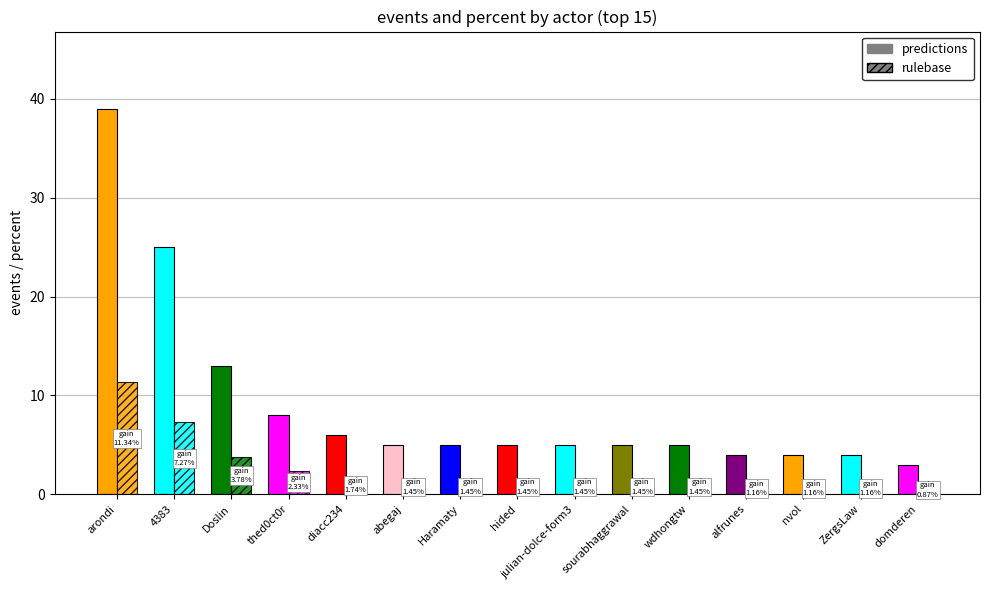

Which series has the widest spread of values?

predictions